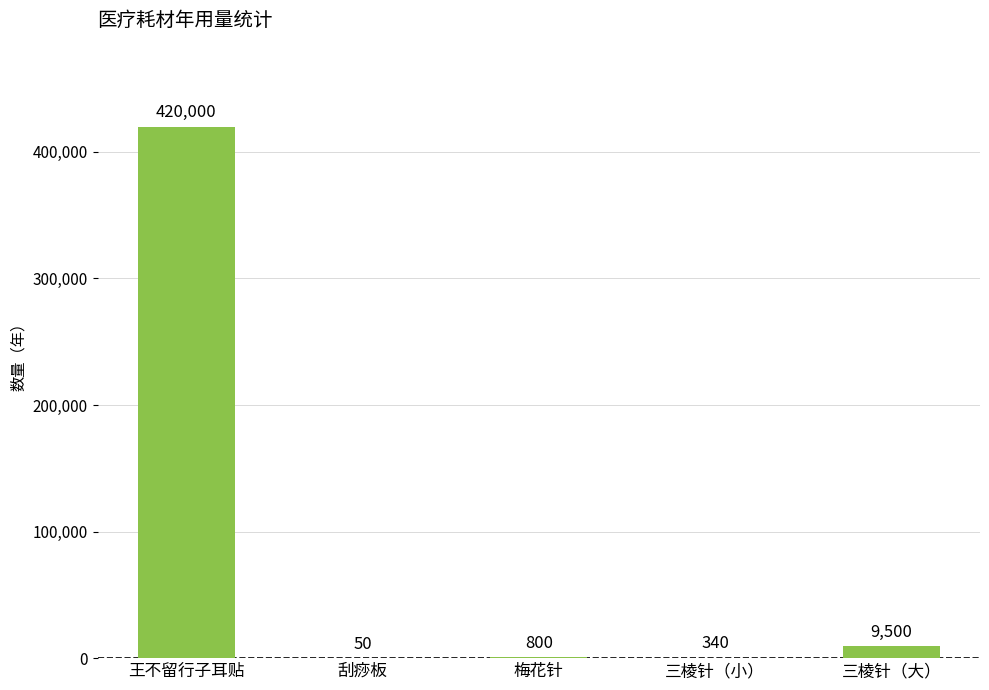

Which label corresponds to the largest value in the chart?

王不留行子耳贴